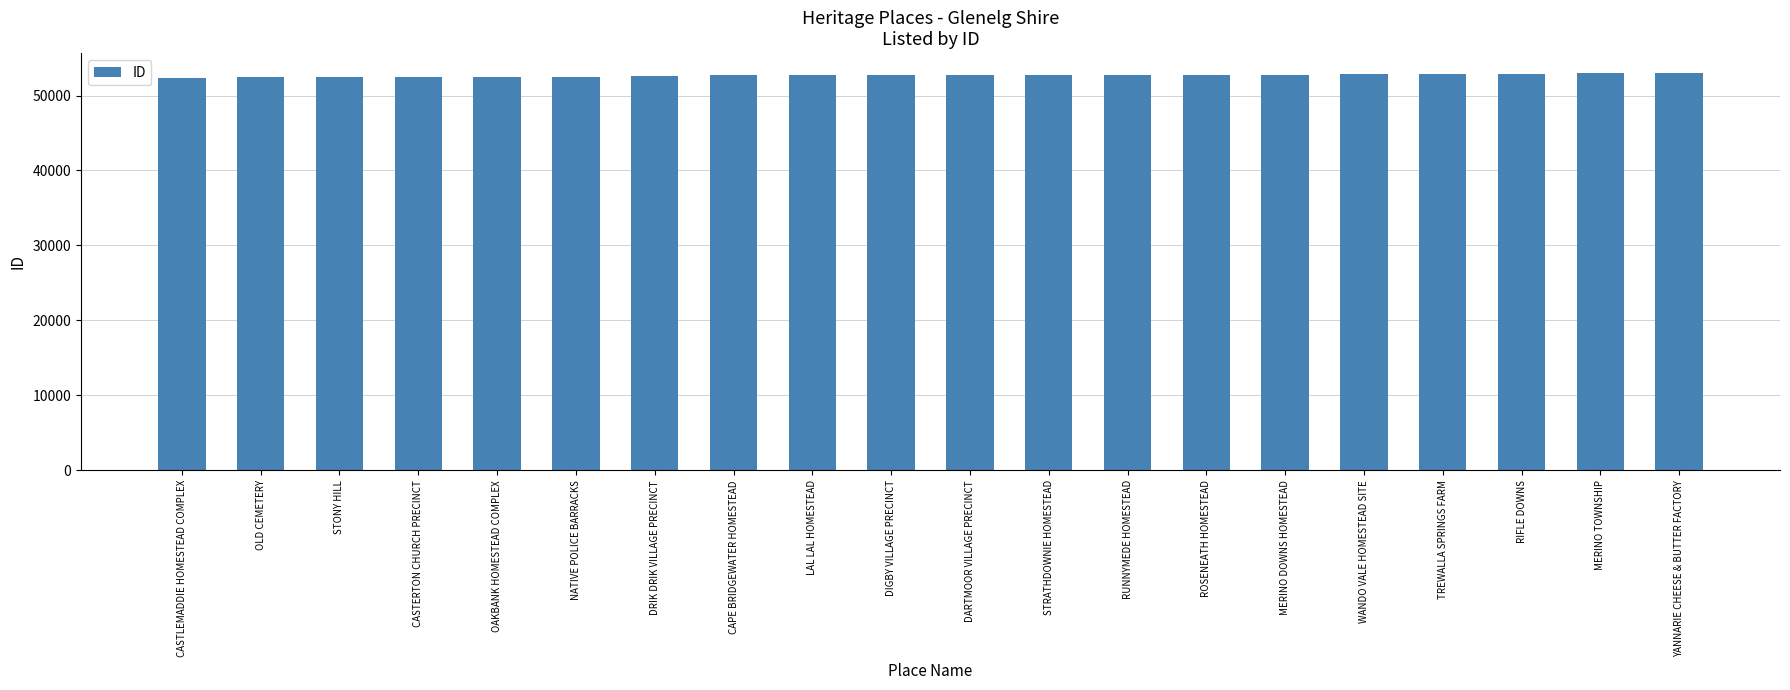

What position from the right is OLD CEMETERY?

19